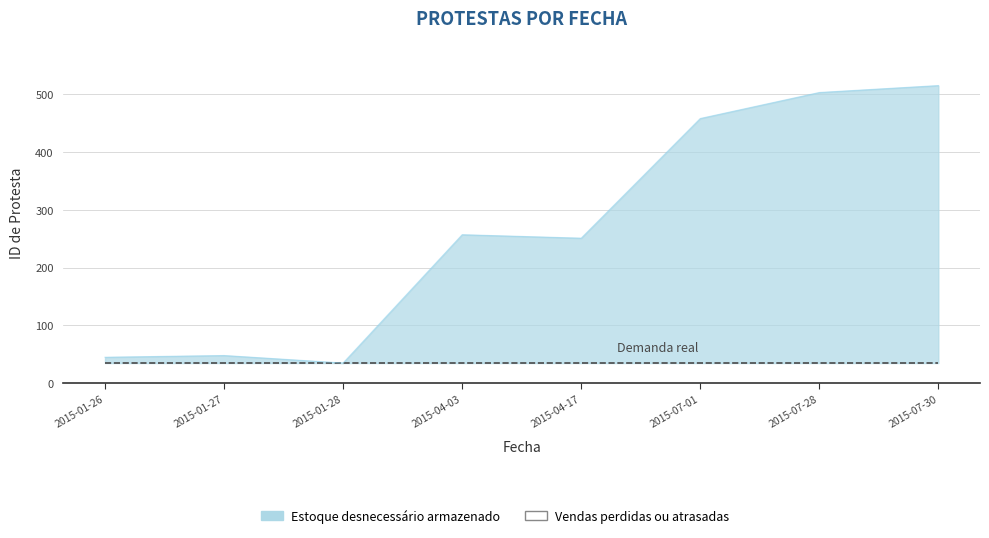

What is the difference between the values at 2015-01-27 and 2015-07-30?

467